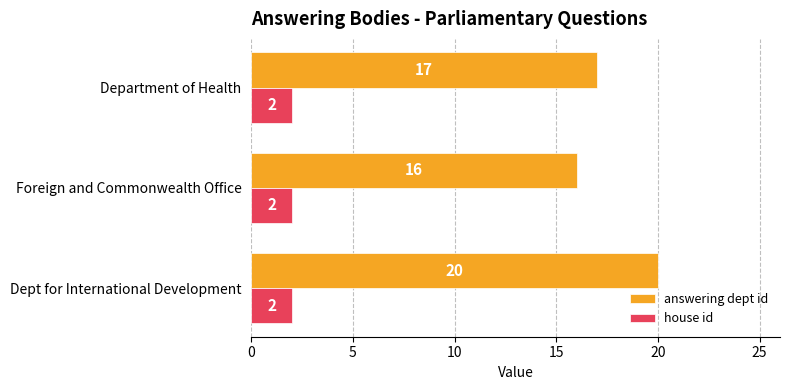

What is the average value of the answering dept id series?

18